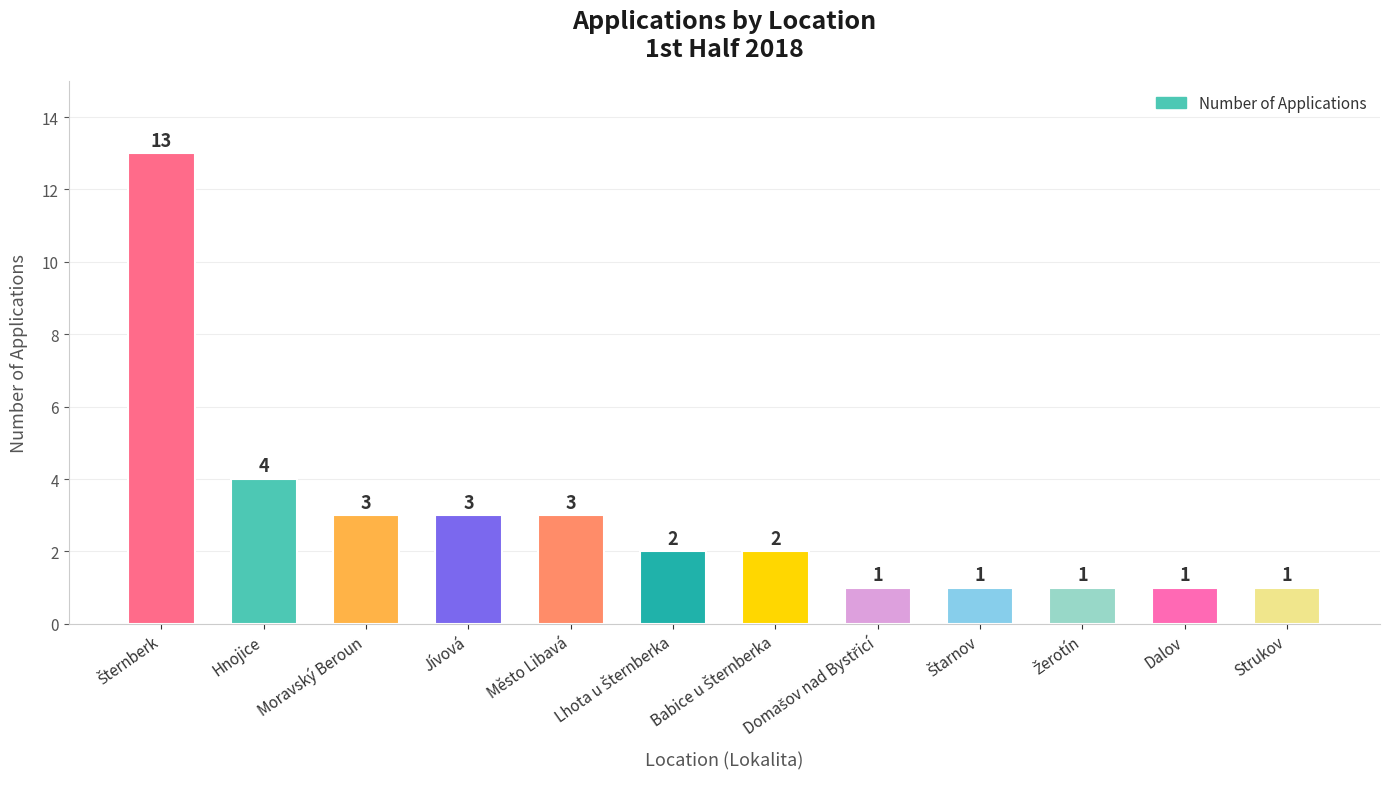

Read the value at Město Libavá, to the nearest 5.

5